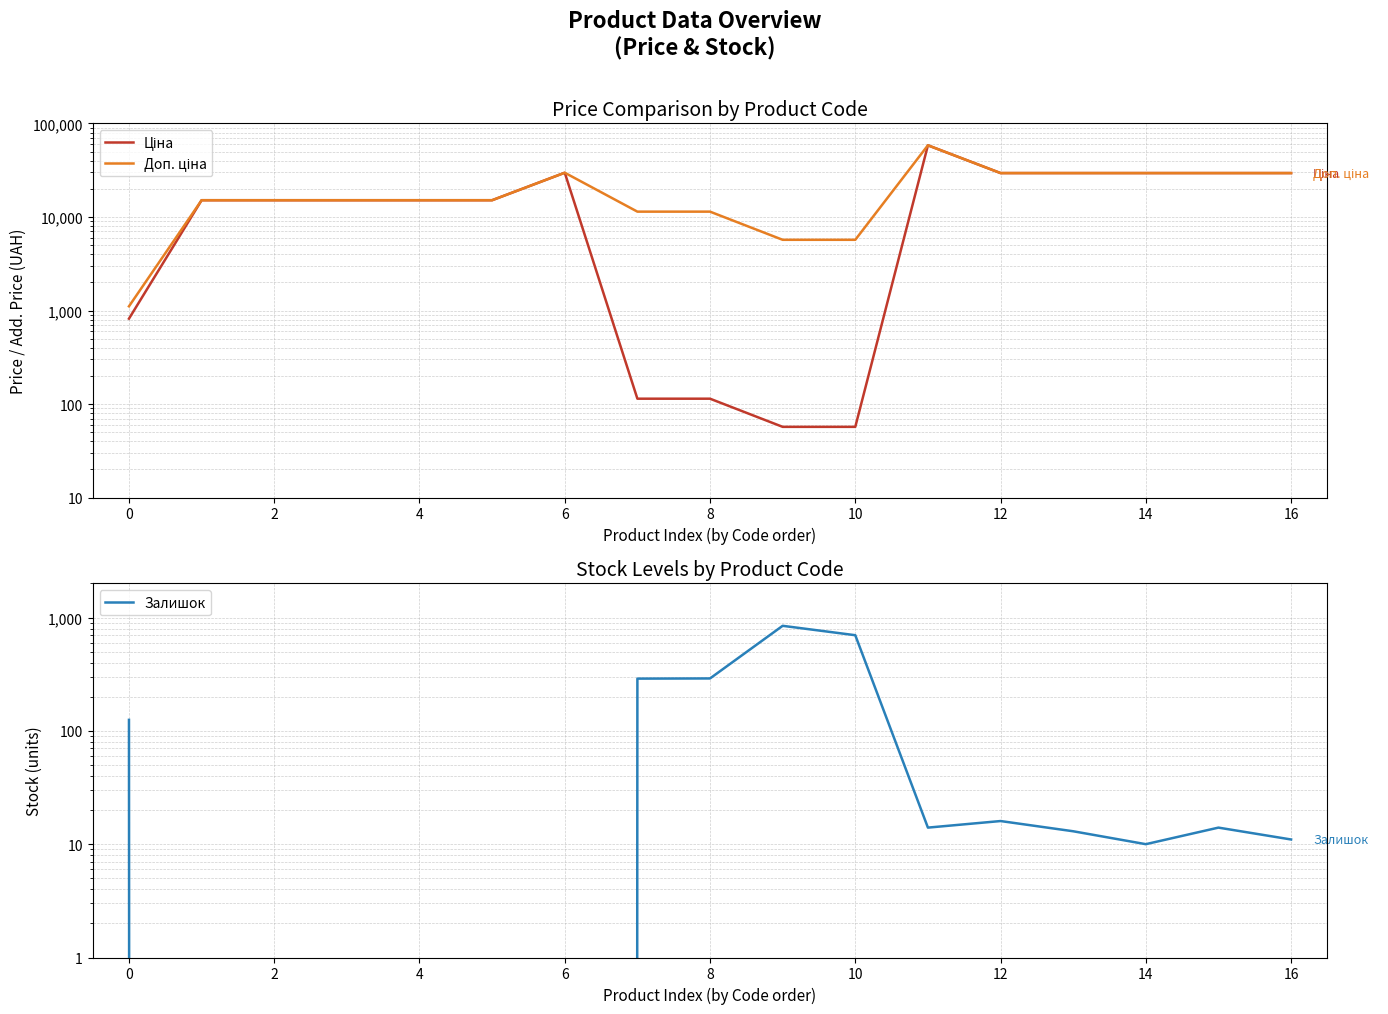

What is the sum of the Ціна values at 13 and 16?

58983.0